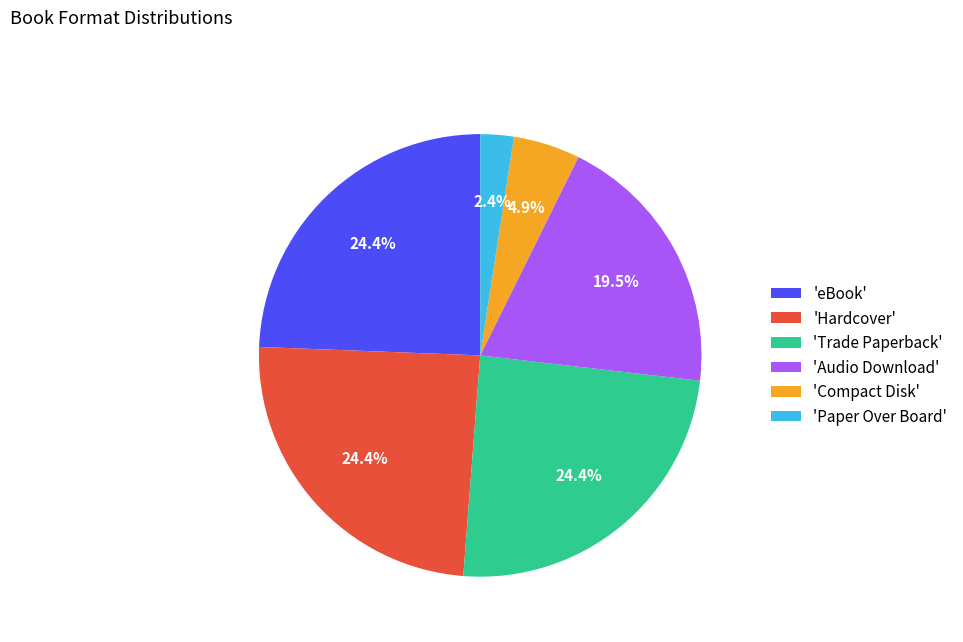

What percentage is NOT represented by 'Compact Disk'?

95.1%